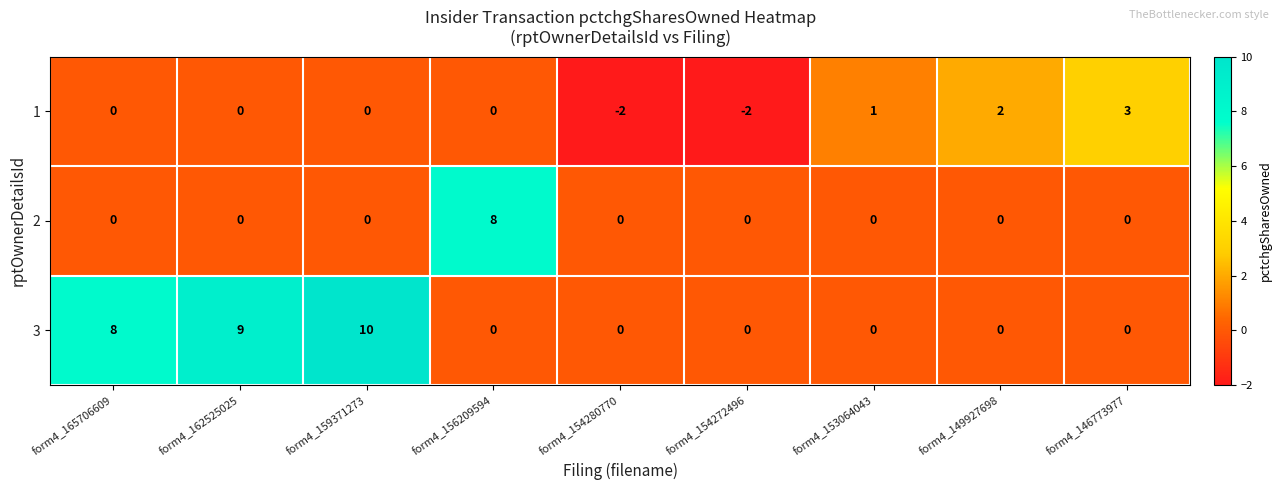

List the series in order of their peak value, lowest first.

1, 2, 3